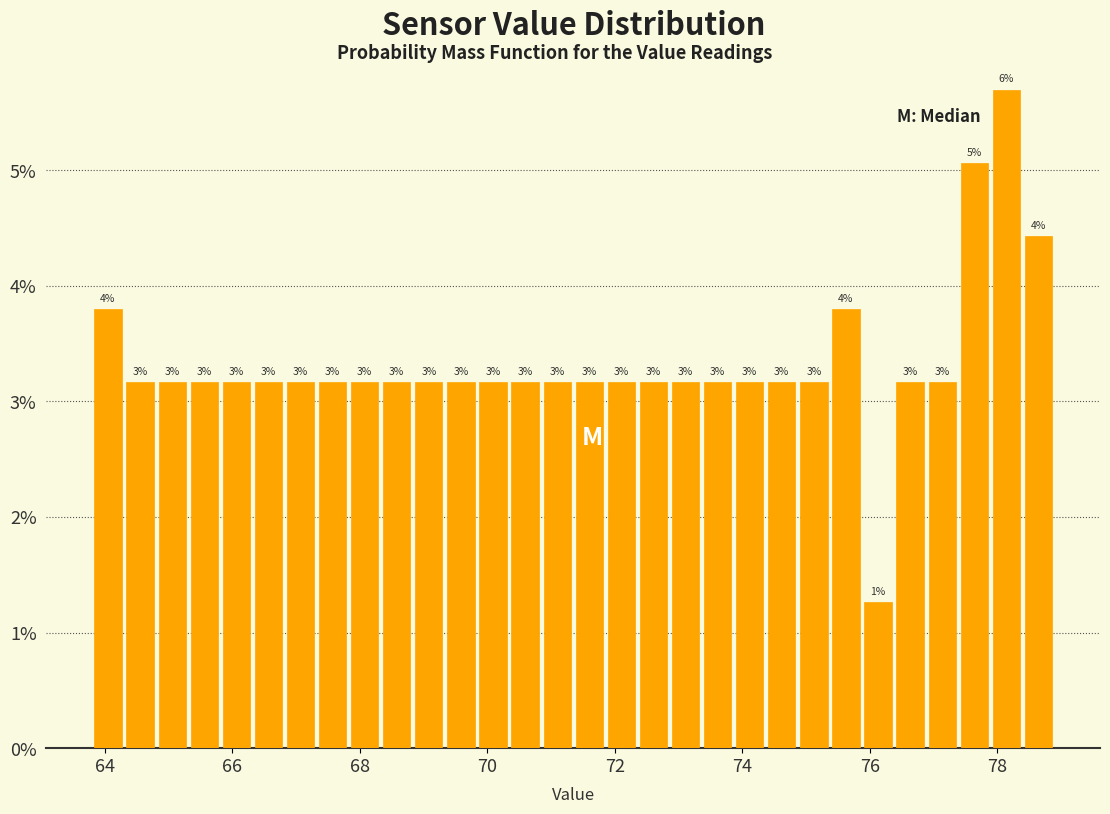

Around what value on the x-axis is the tallest bar? Give the approximate position of its centre, as read against the axis.

78.2